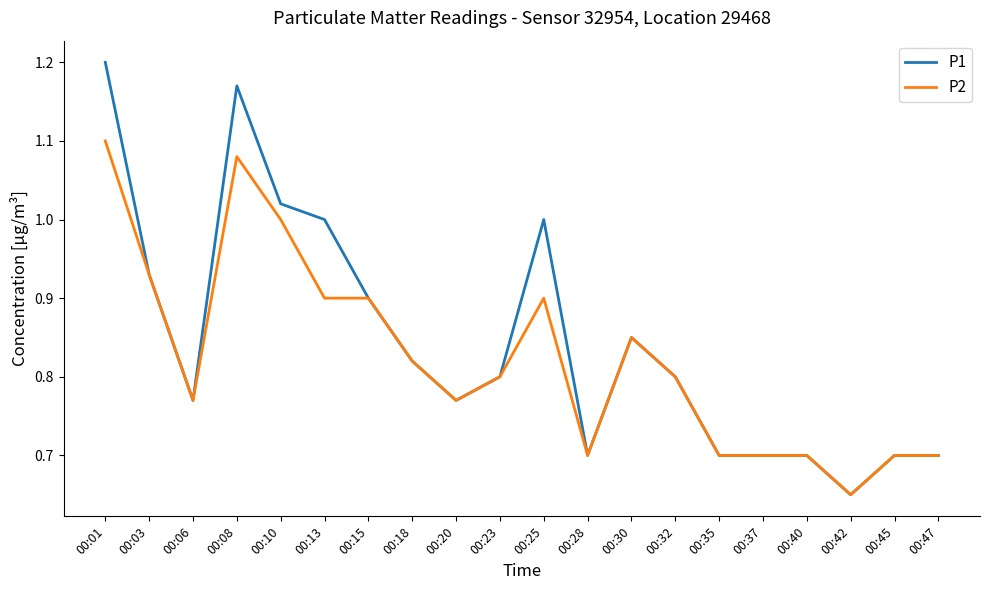

Which label corresponds to the largest value in the chart?

00:01